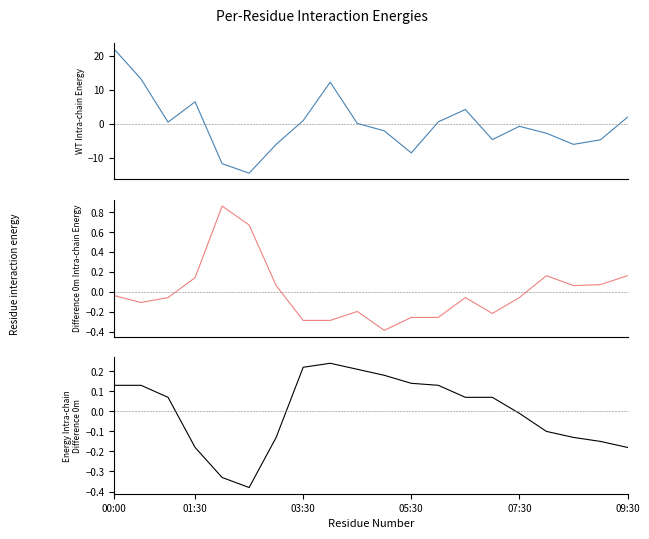

Rank the series by their maximum value, from highest to lowest.

pressure, humidity, temperature